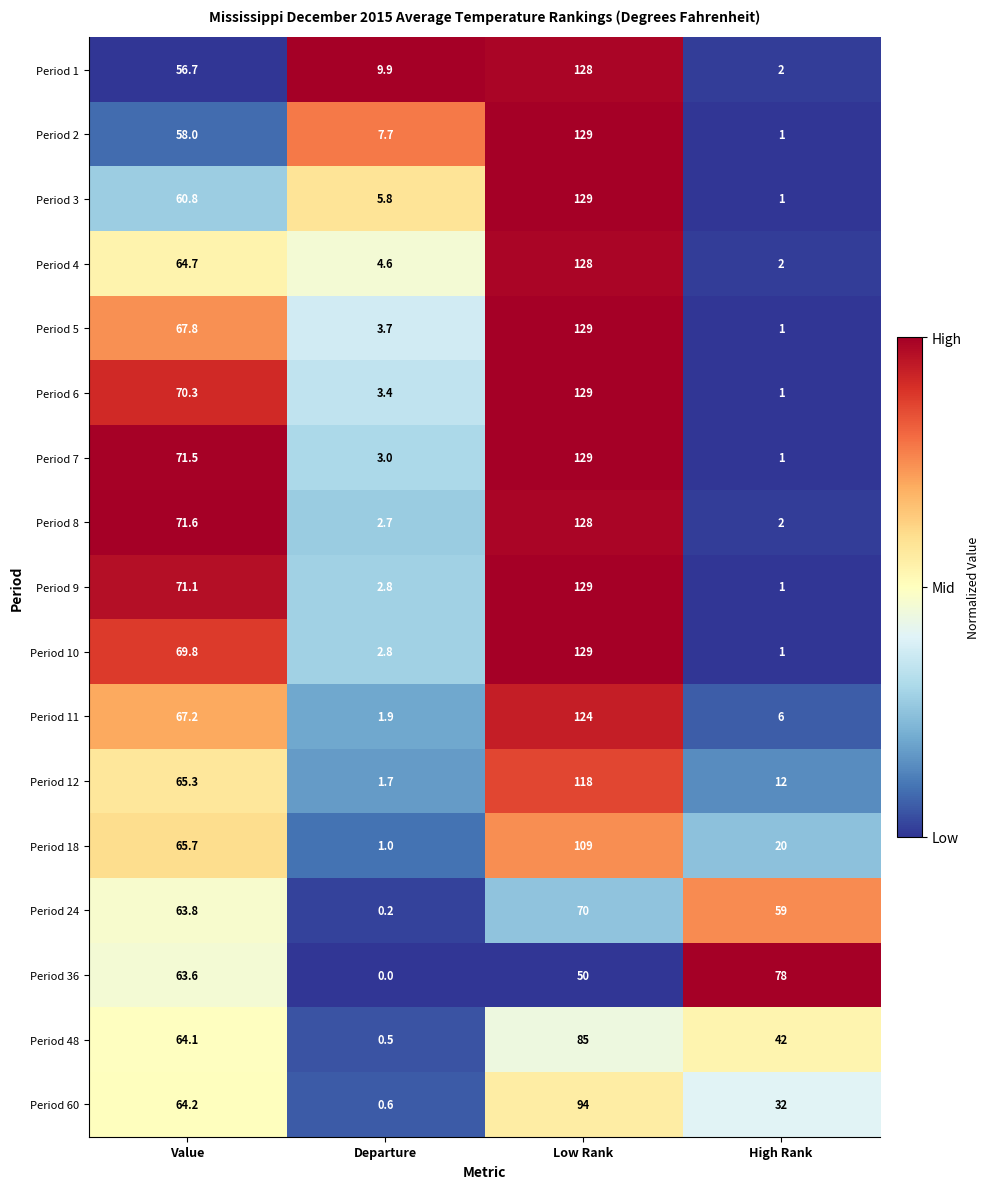

List the labels in order of Period 5 value, largest first.

Low Rank, Value, Departure, High Rank